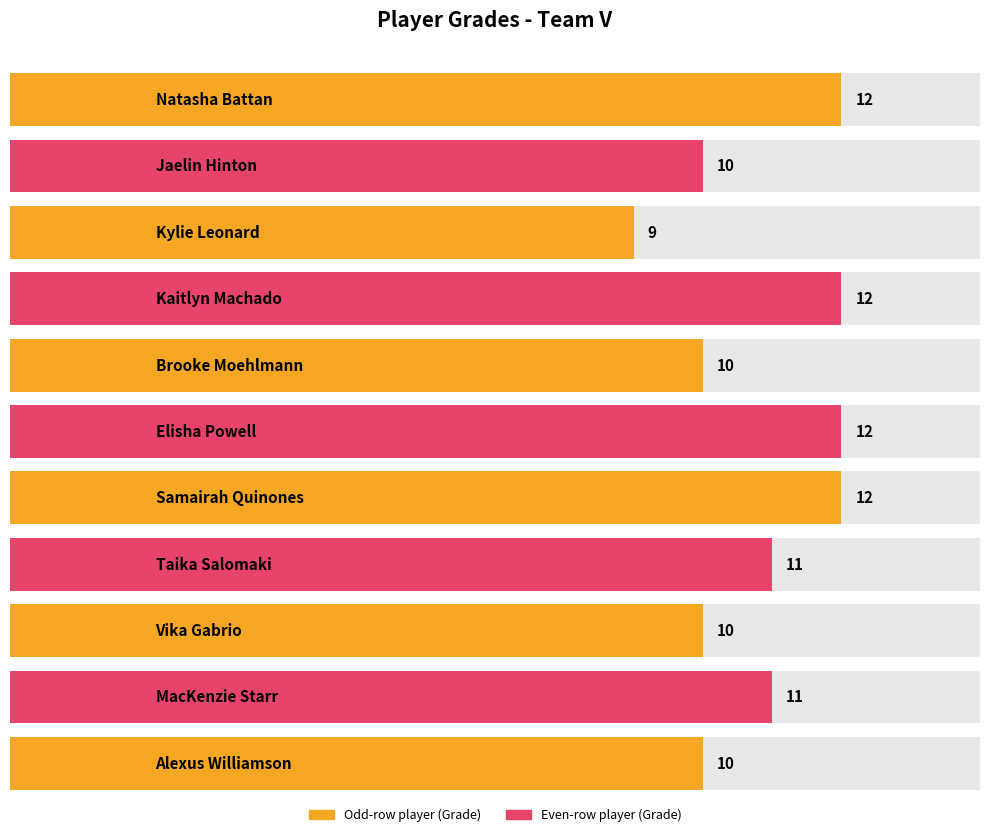

What position from the right is Brooke Moehlmann?

7